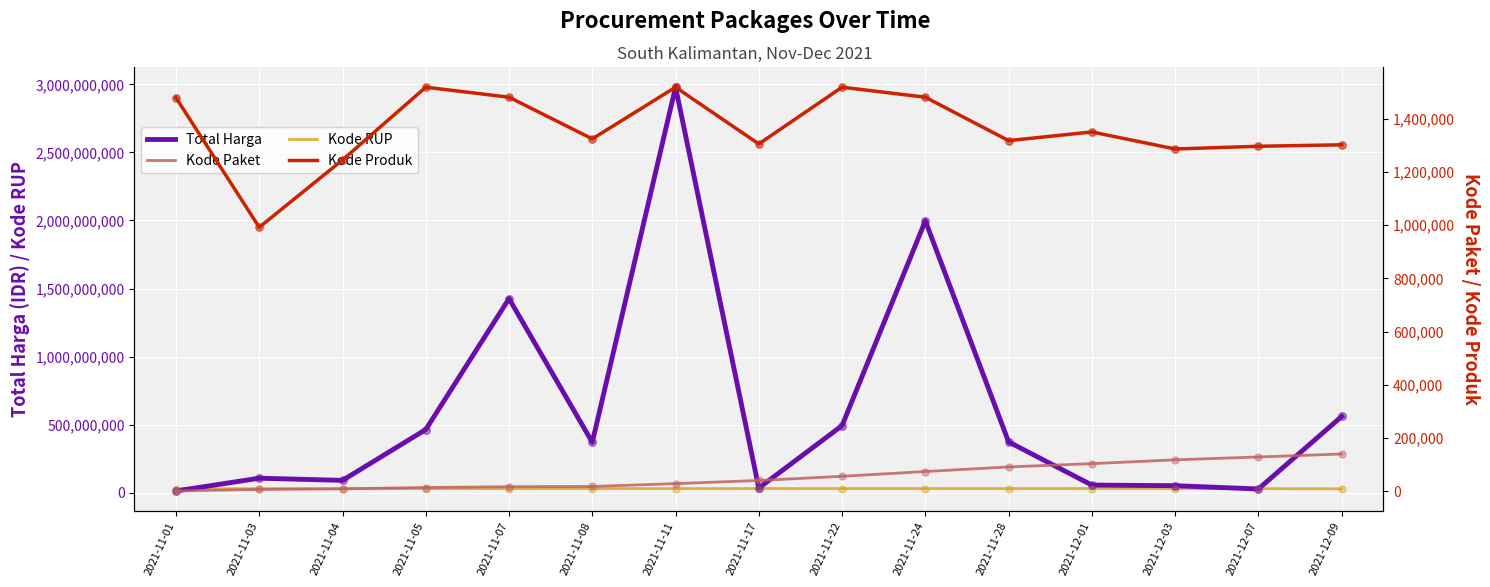

Which series has the widest spread of Y values?

Total Harga